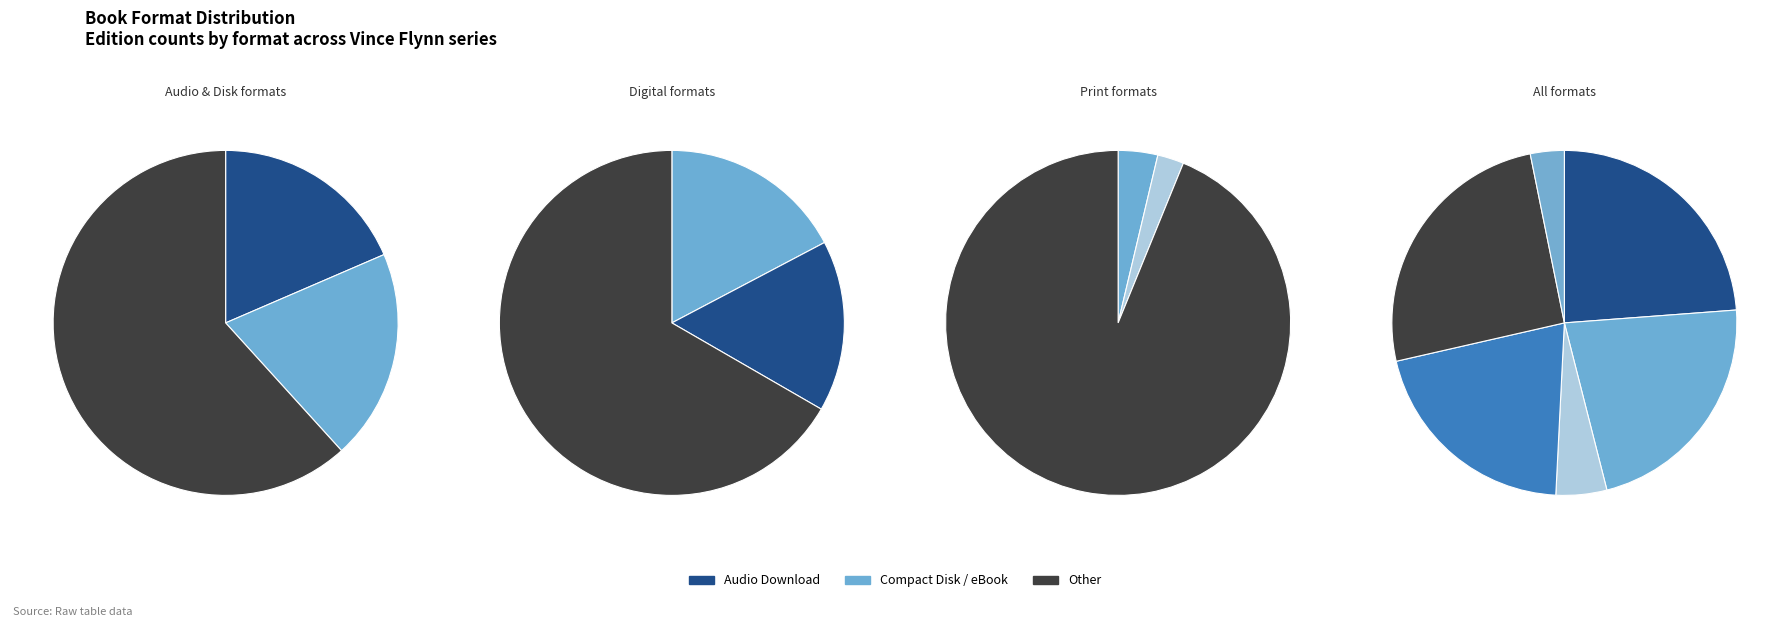

What percentage do Hardcover and Mass Market Paperback together represent?

6.2%